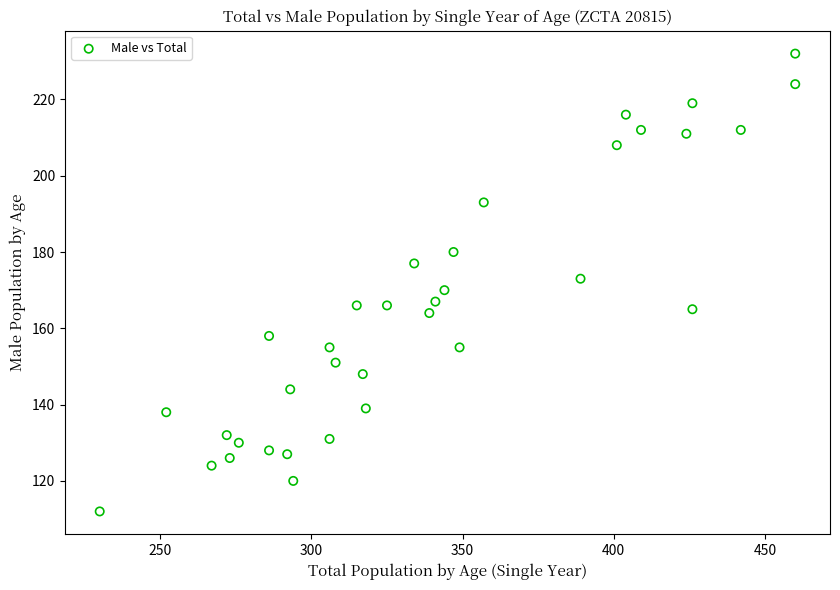

What is the range of X values (max minus min)?

230